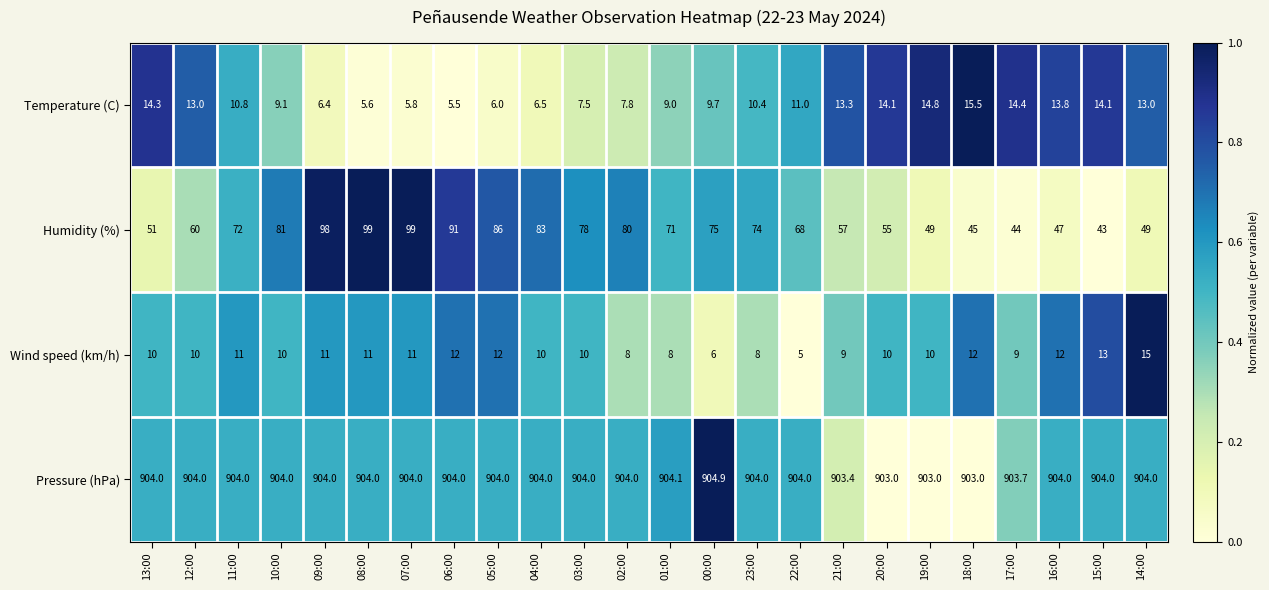

What is the difference between the highest and lowest values at 23:00?

896.0